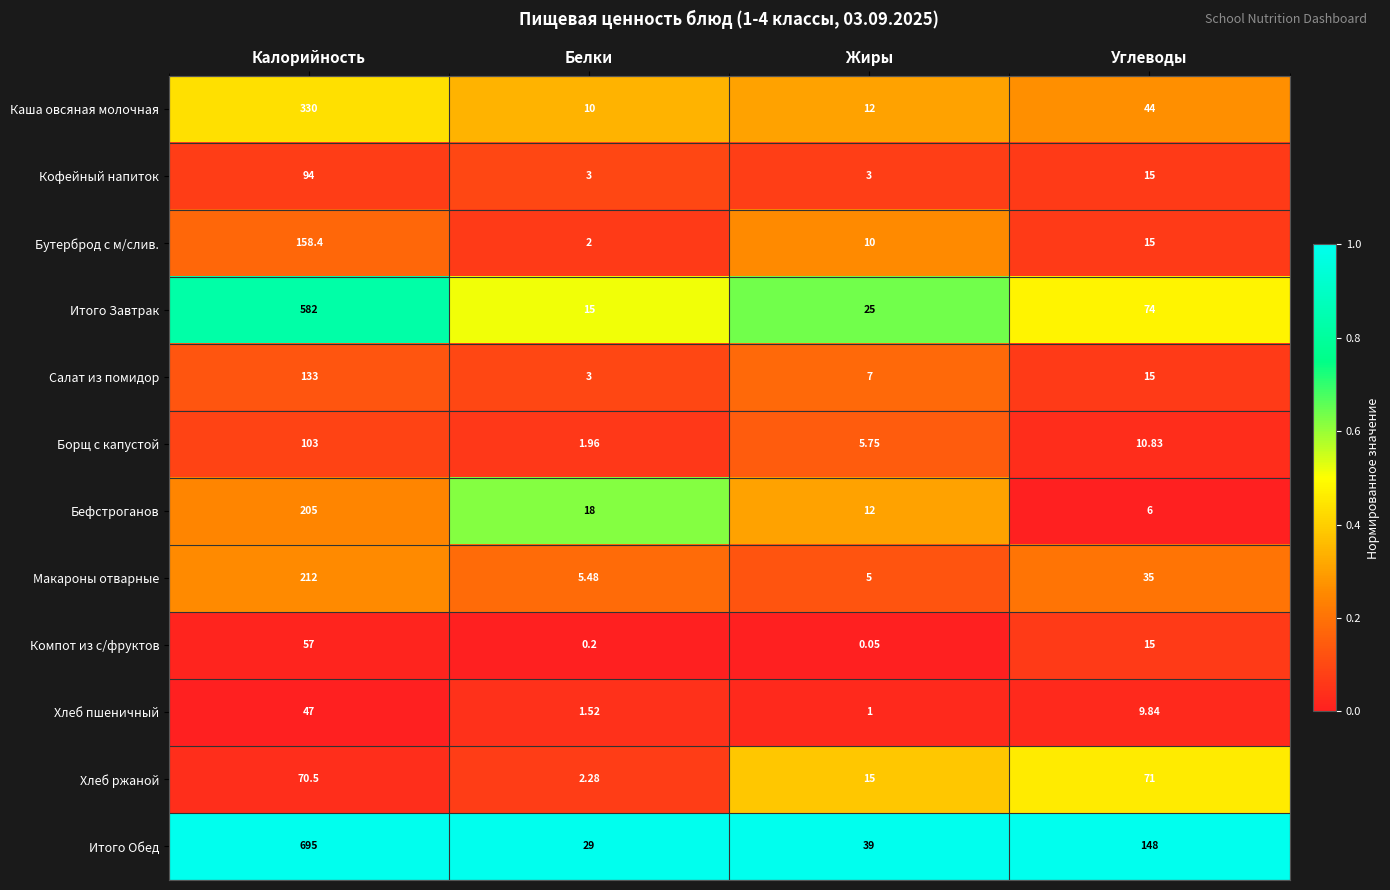

At which label is Итого Завтрак closest to 298?

Углеводы